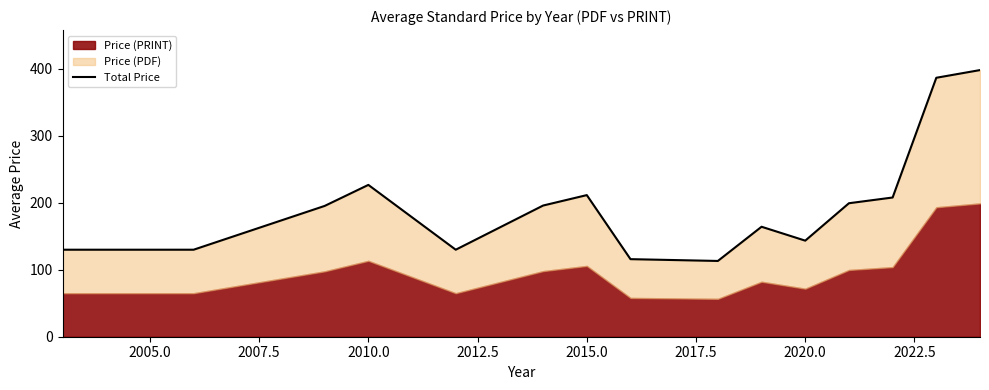

True or false: the data shows 26.4 at 2022.5.

False